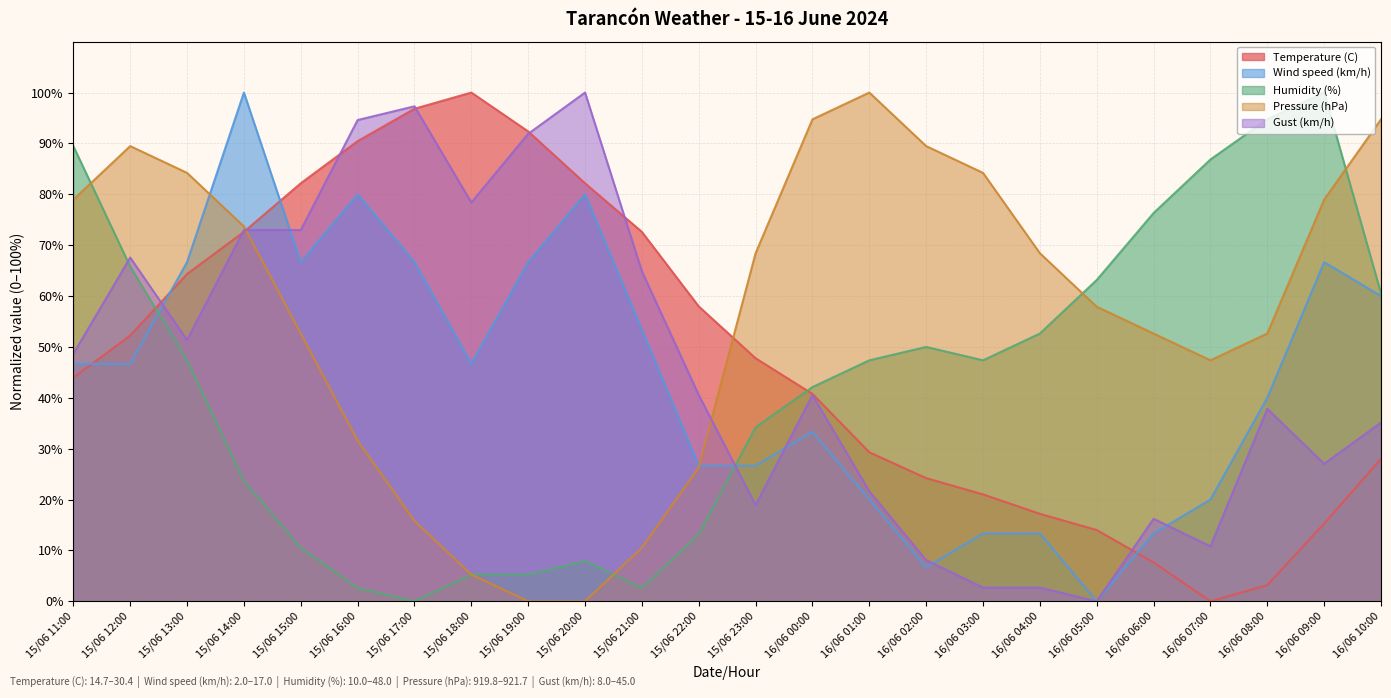

What is the average value of the Gust (km/h) series?

45.9